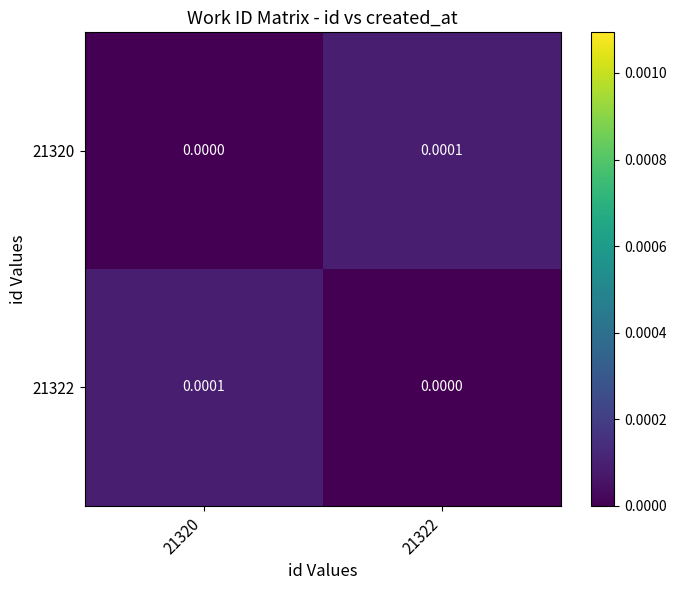

Is the value of 21320 at 21320 greater than the value of 21322 at 21320?

No